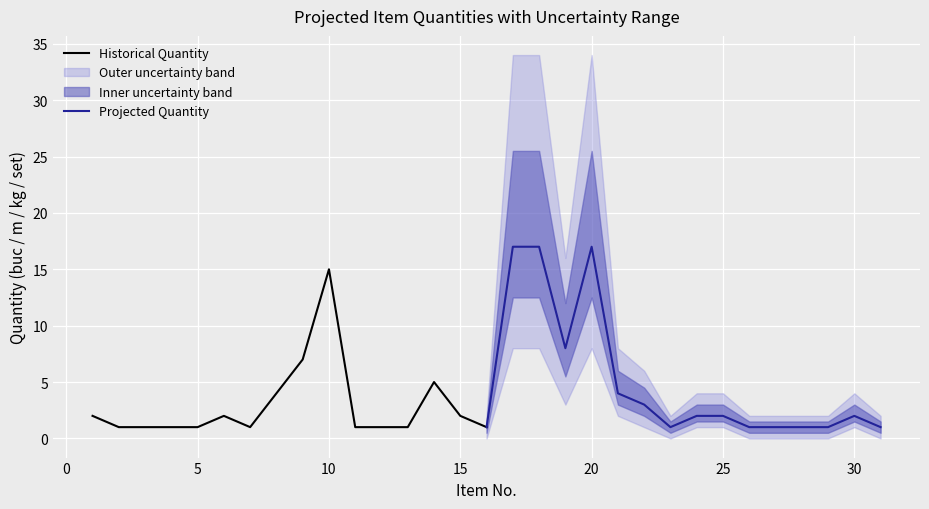

What is the sum of all Historical Quantity values?

46